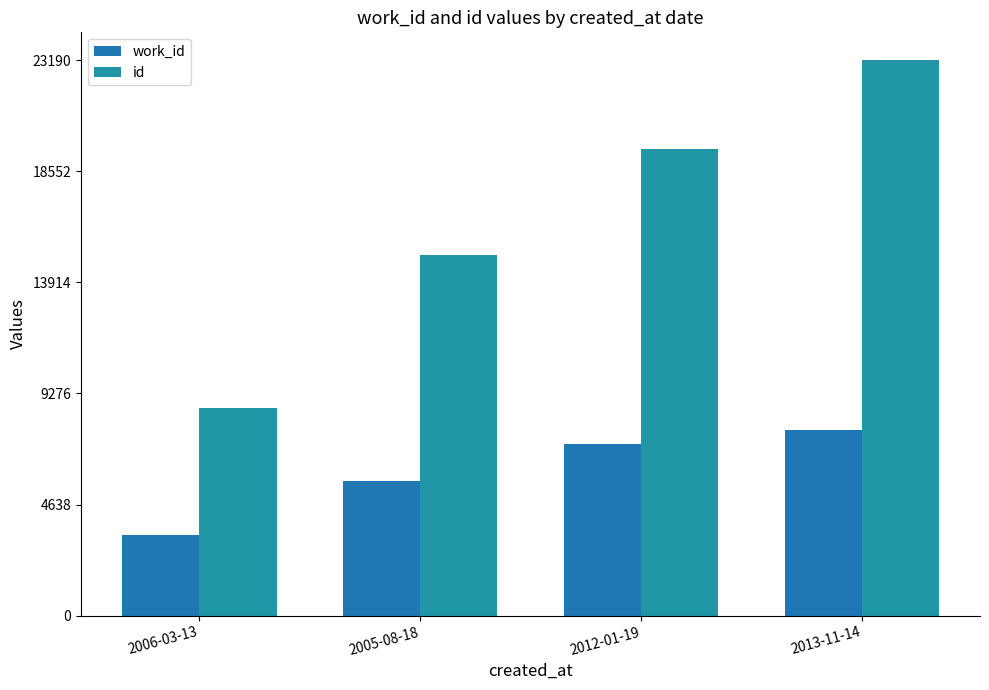

What is the label of the 3rd bar from the left?

2012-01-19